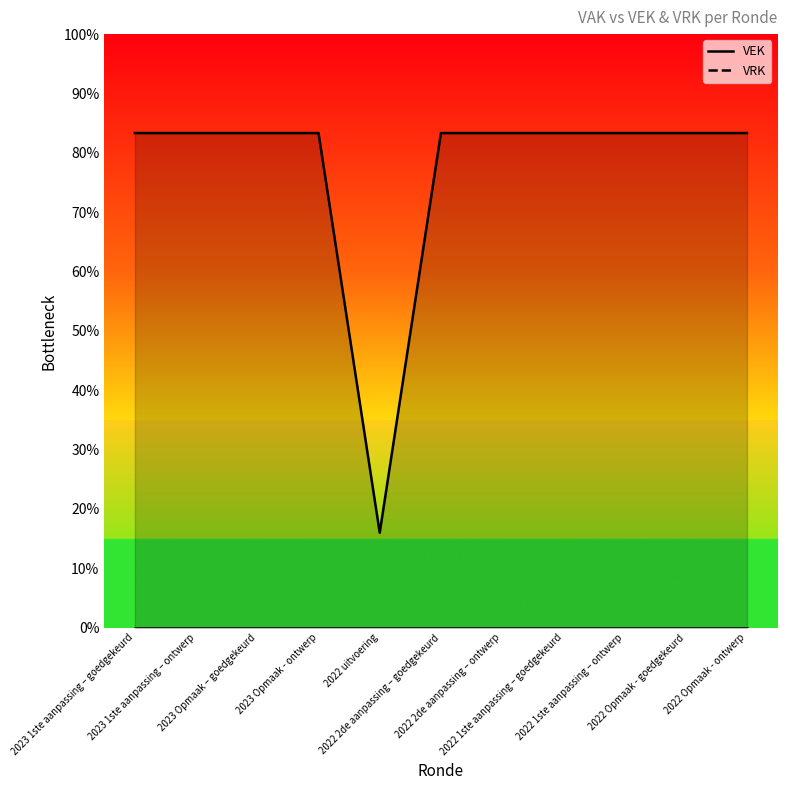

The value at 2022 Opmaak - ontwerp is 250. True or false?

True